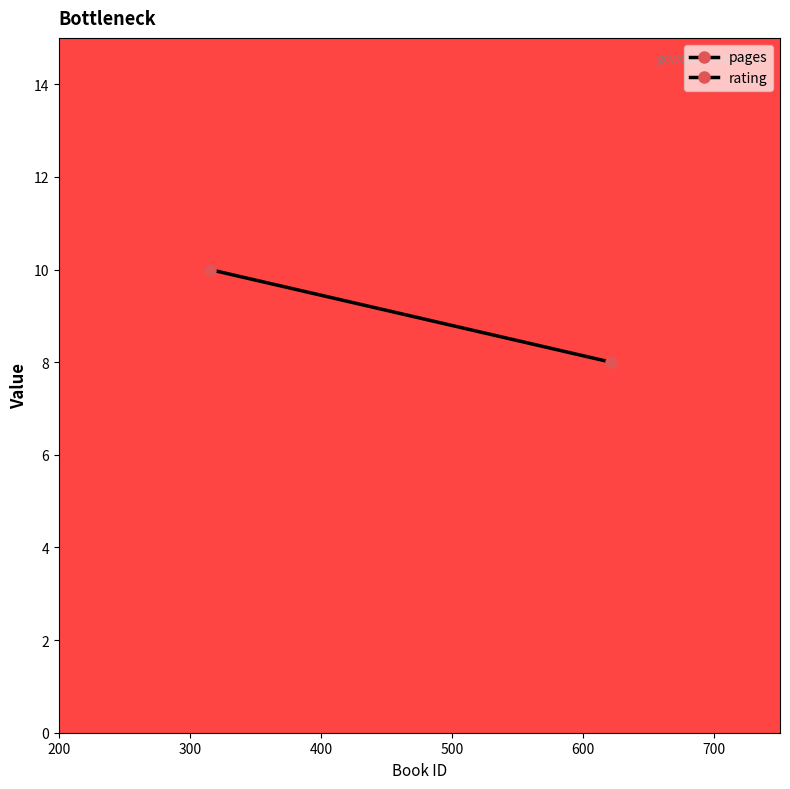

Rank the series by their maximum value, from highest to lowest.

pages, rating